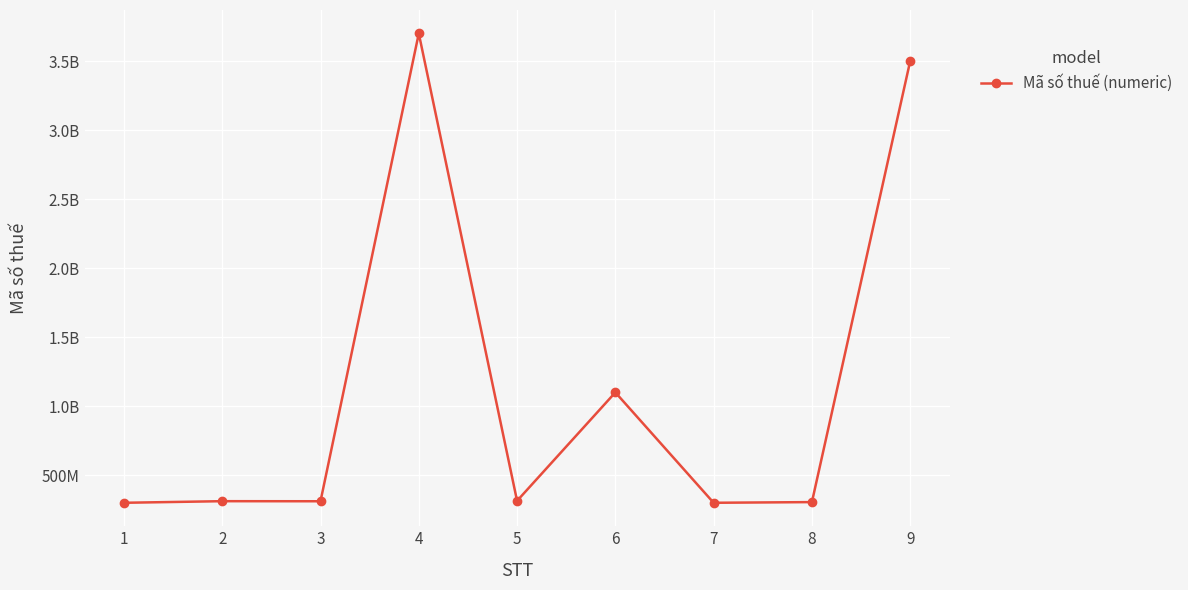

Is it true that the value at 1 is 448356580?

False